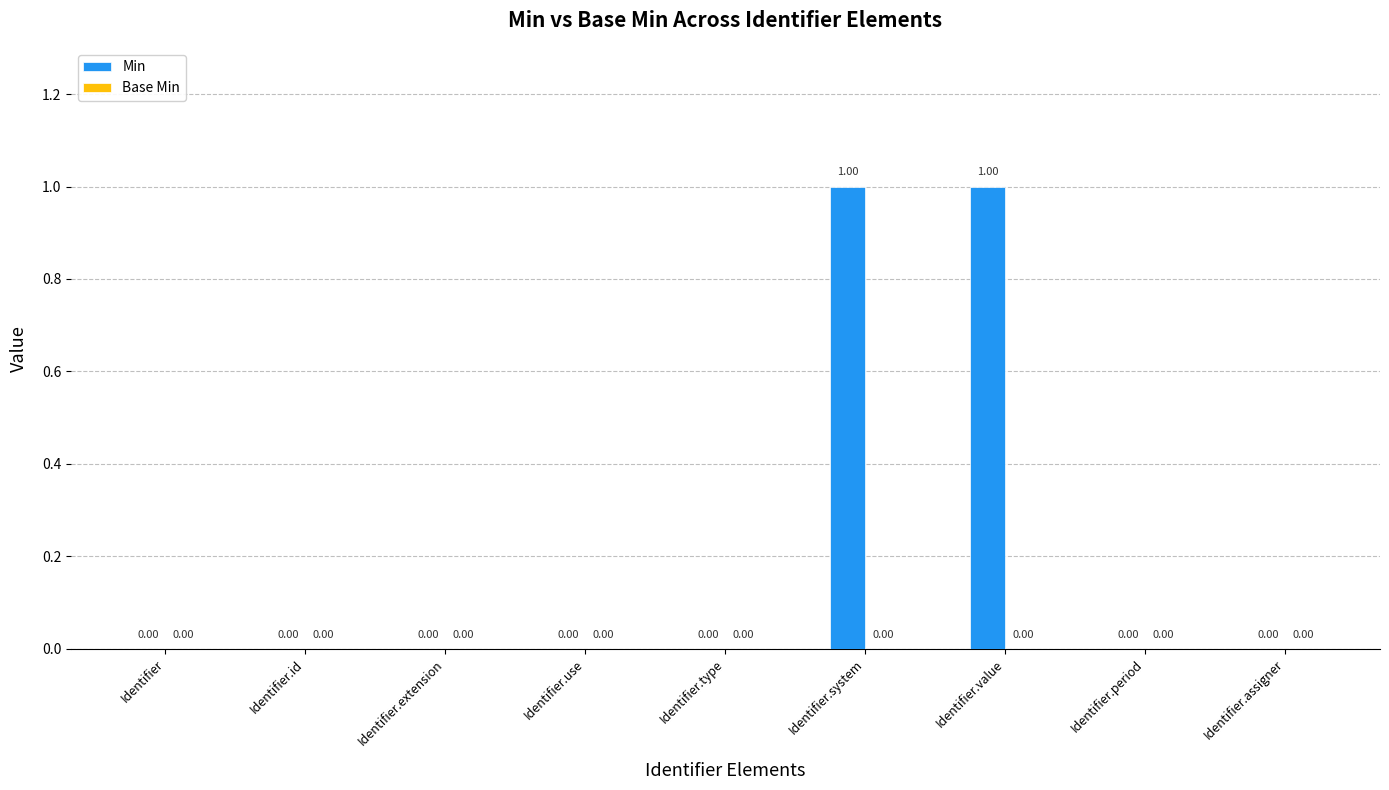

What is the change in value from Identifier.type to Identifier.value?

+1